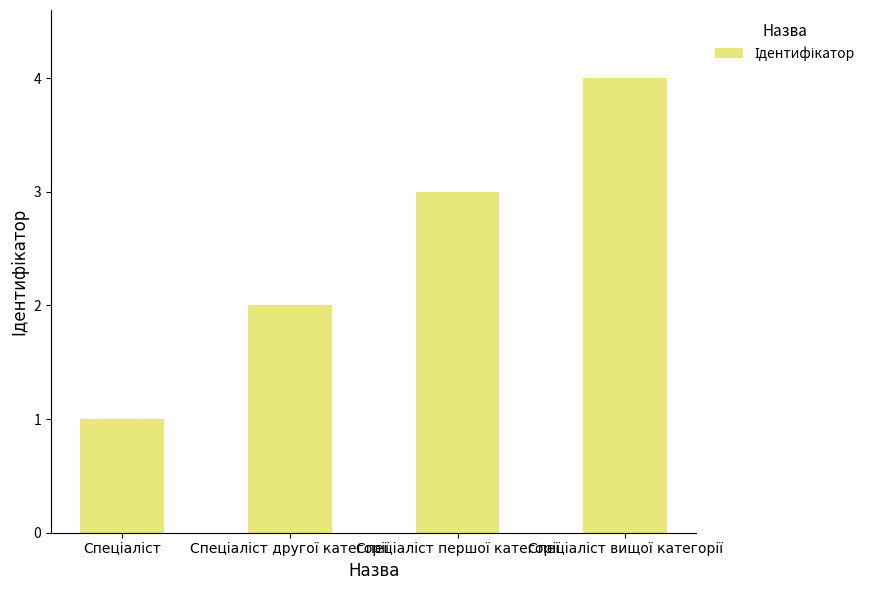

Count the values in the range 2 to 4.

3